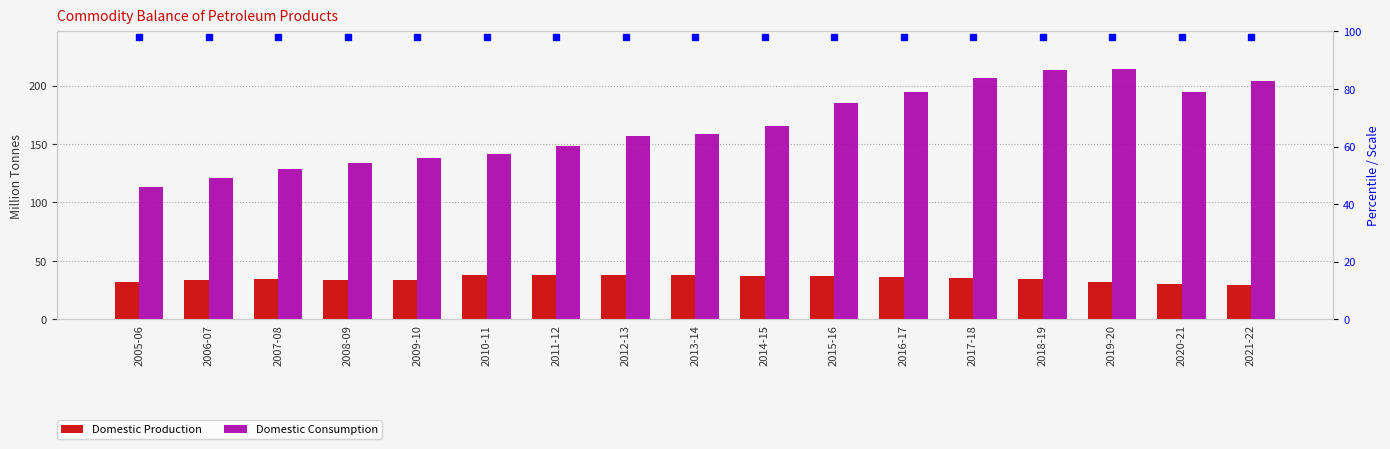

What is the sum of the Domestic Consumption values at 2019-20 and 2018-19?

427.3